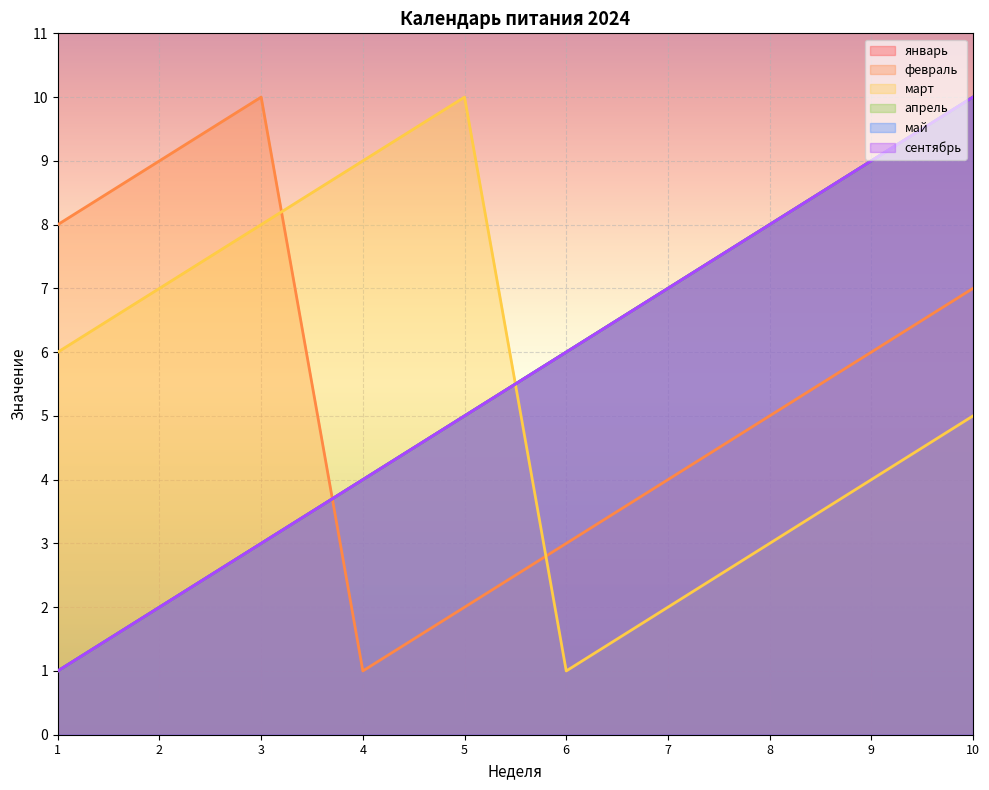

At 10, list the series in order from smallest to largest.

март, февраль, январь, апрель, май, сентябрь